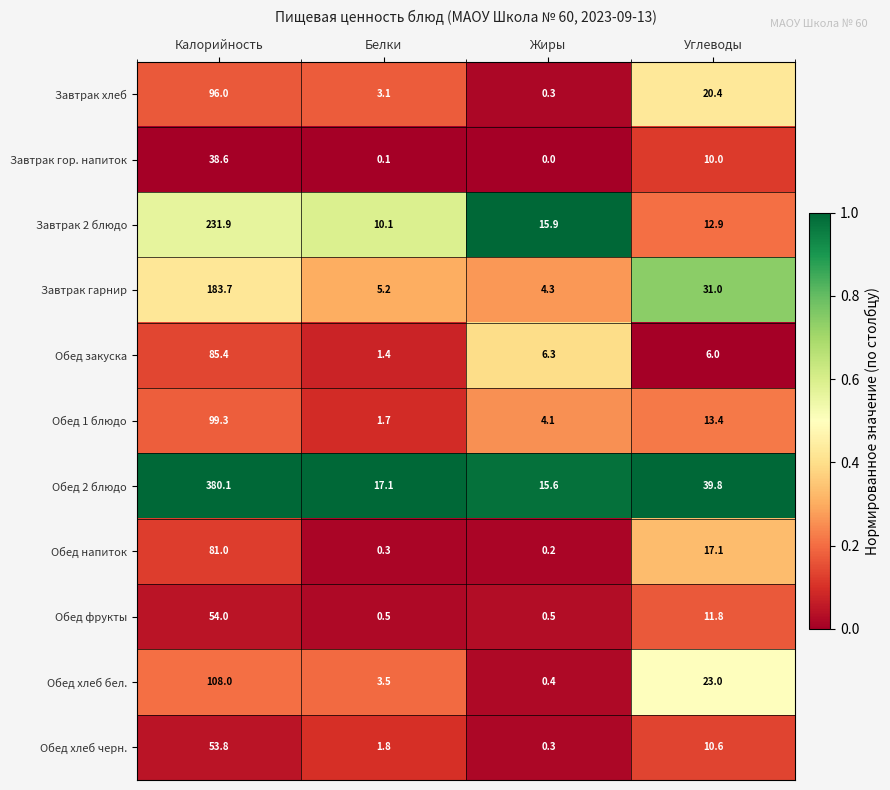

What is the difference between the Обед фрукты values at Белки and Калорийность?

53.5